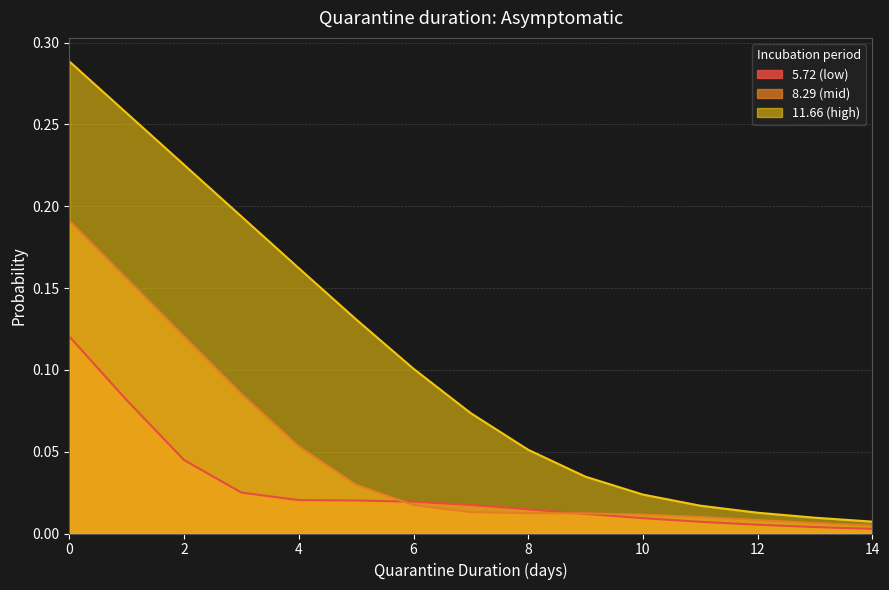

Is the value of 8.29 (mid) at 3 greater than the value of 5.72 (low) at 10?

Yes